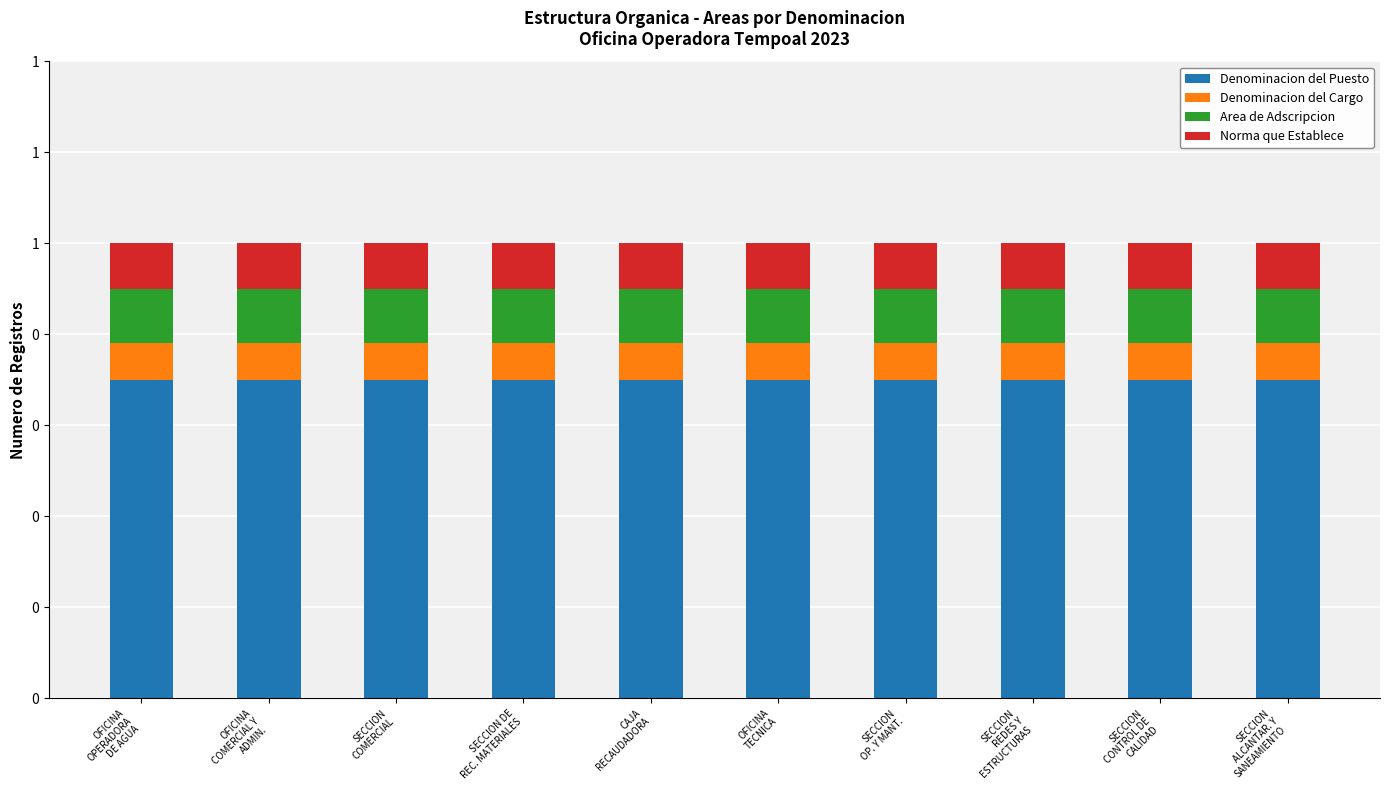

Does the chart contain stacked bars?

Yes